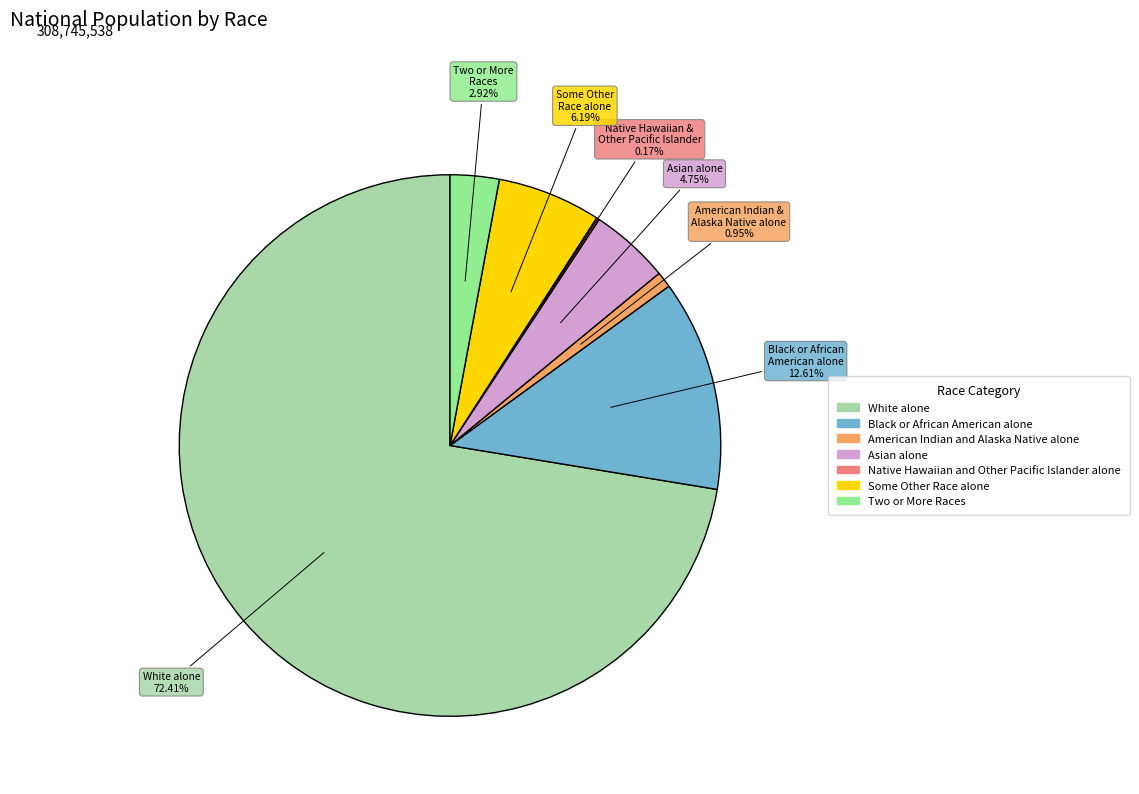

Do Asian alone and American Indian & Alaska Native alone together represent more than half of the pie?

No